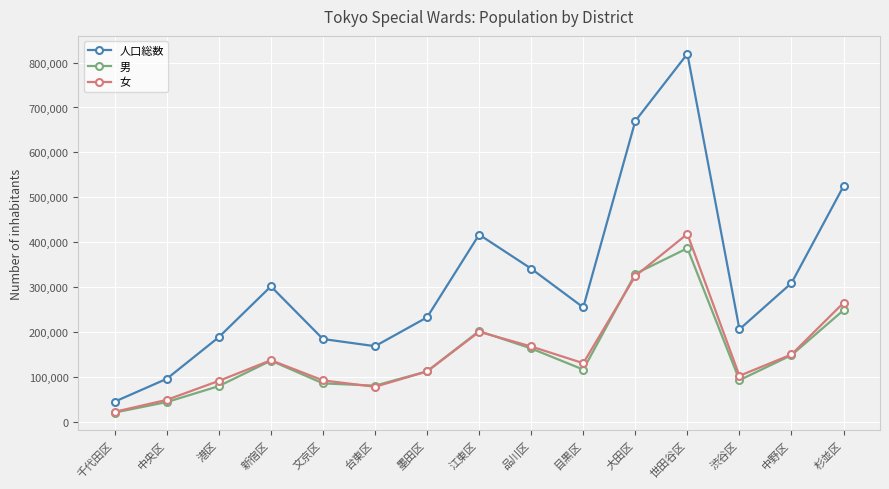

Count the number of data series in this chart.

3